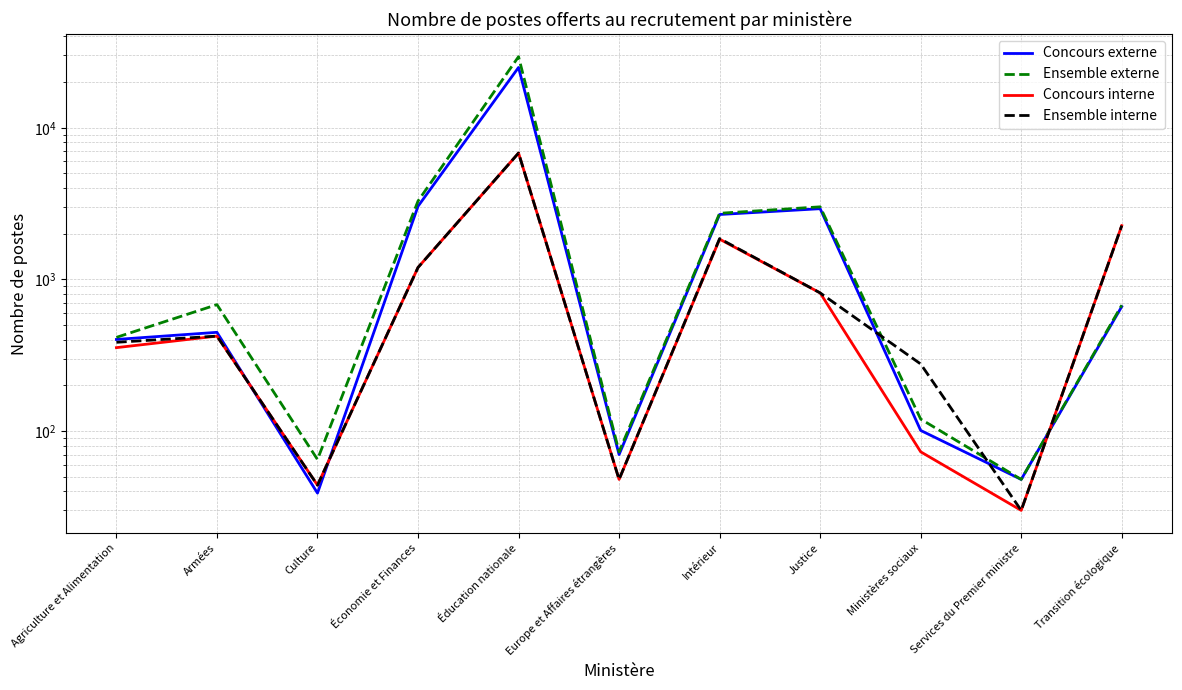

Is it true that Ensemble externe equals 70 at Ministères sociaux?

False